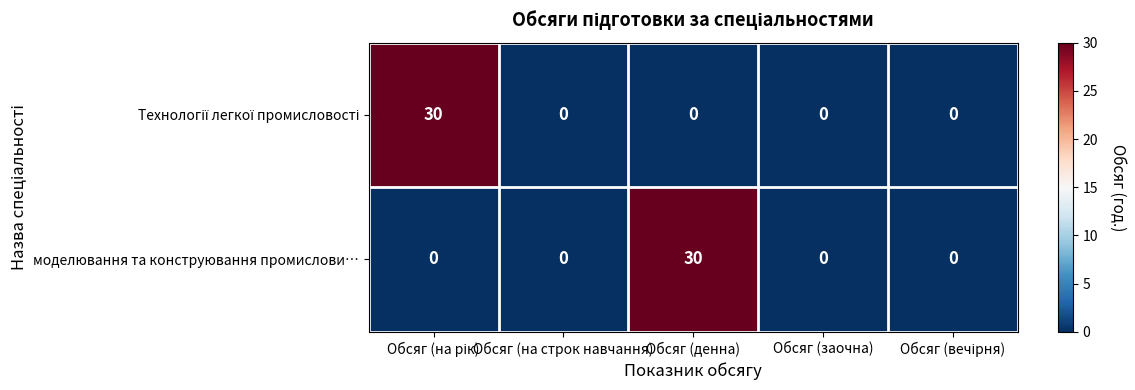

How many distinct data groups are displayed?

2